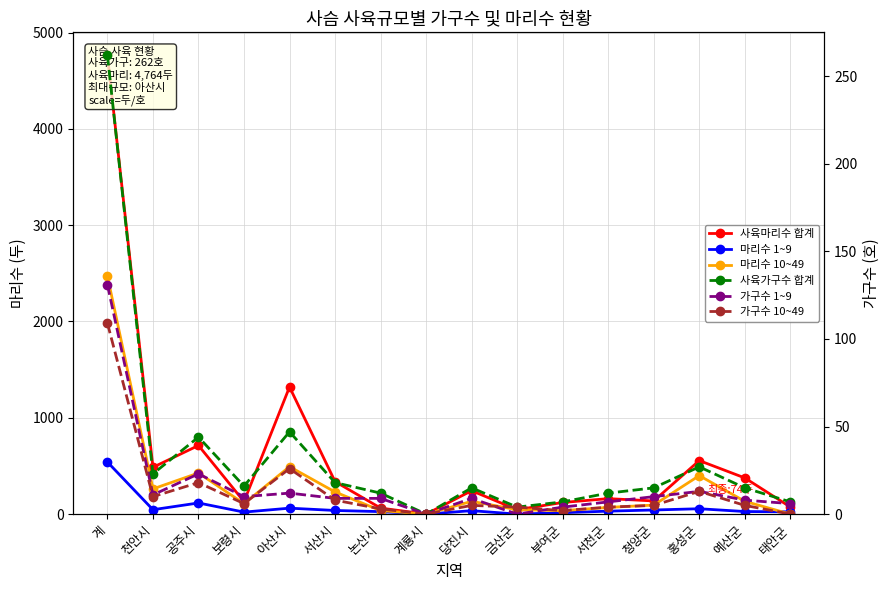

Between 서산시 and 홍성군, which is larger?

홍성군